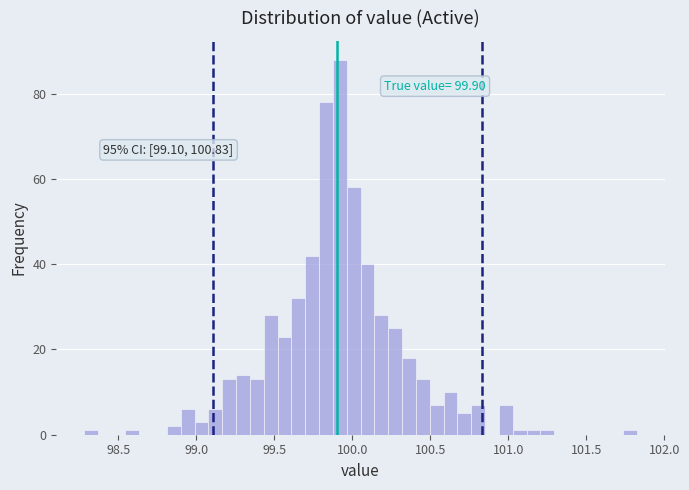

Around what value on the x-axis is the tallest bar? Give the approximate position of its centre, as read against the axis.

99.90